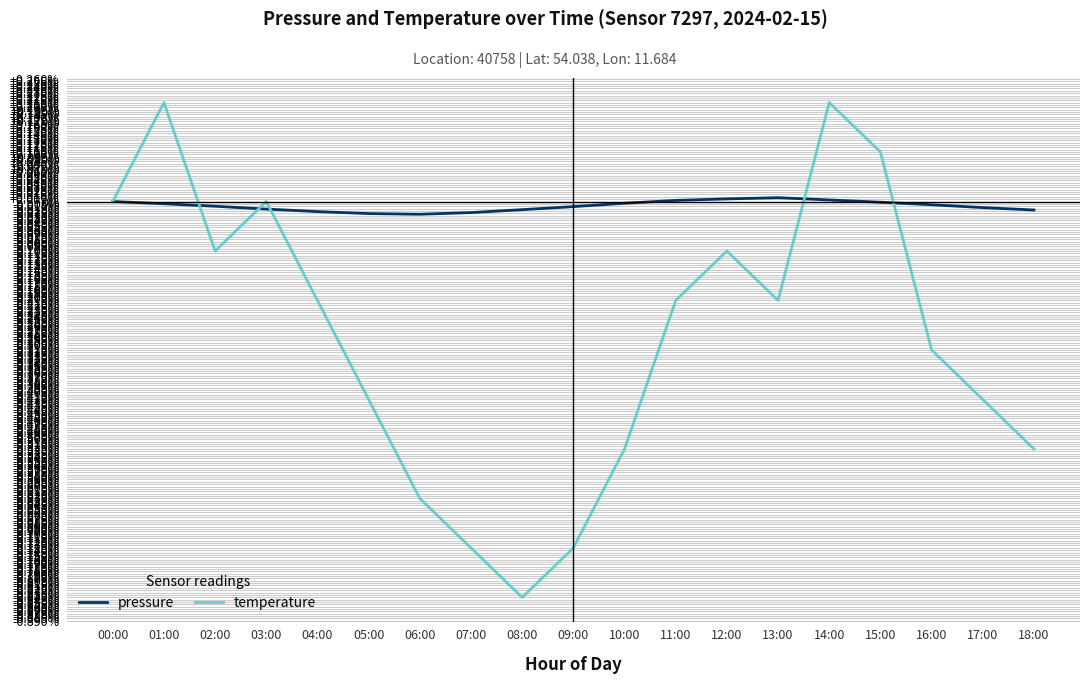

List the series in order of their peak value, lowest first.

pressure, temperature